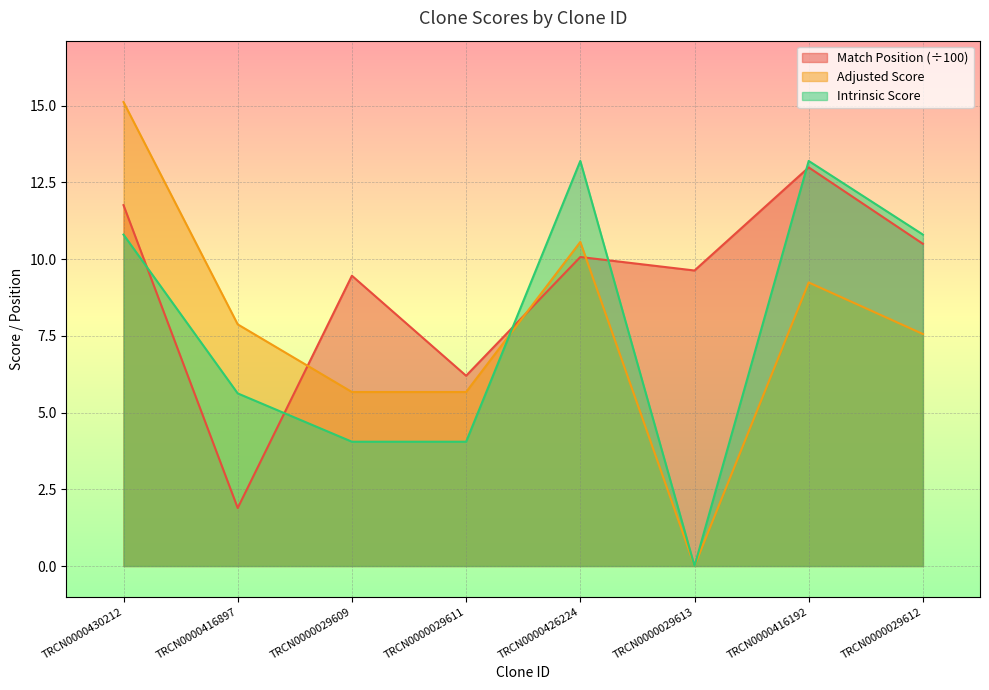

Reading left to right, what are all the values shown in this chart?

Match Position: 11.8	1.9	9.5	6.2	10.1	9.6	13.0	10.5
Adjusted Score: 15.1	7.9	5.7	5.7	10.6	0.0	9.2	7.6
Intrinsic Score: 10.8	5.6	4.0	4.0	13.2	0.0	13.2	10.8